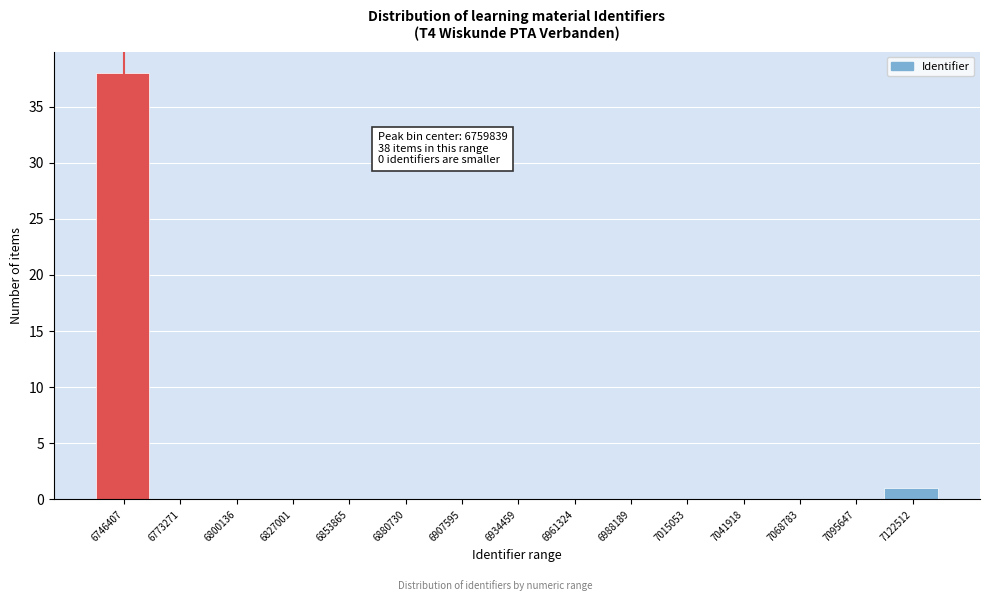

Reading left to right, list all the values displayed in this chart.

6746407=38	6773271=0	6800136=0	6827001=0	6853865=0	6880730=0	6907595=0	6934459=0	6961324=0	6988189=0	7015053=0	7041918=0	7068783=0	7095647=0	7122512=1